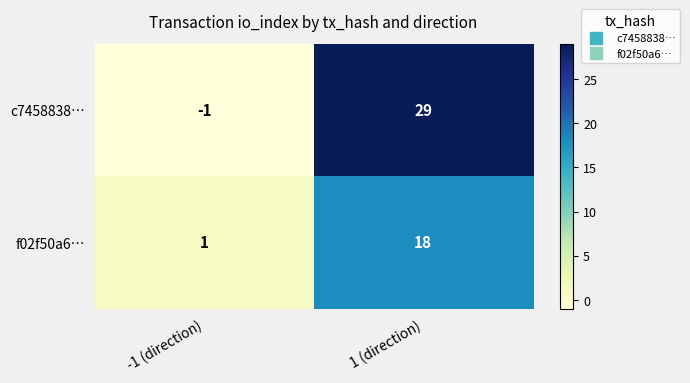

Where is f02f50a6… nearest to the value 9?

-1 (direction)